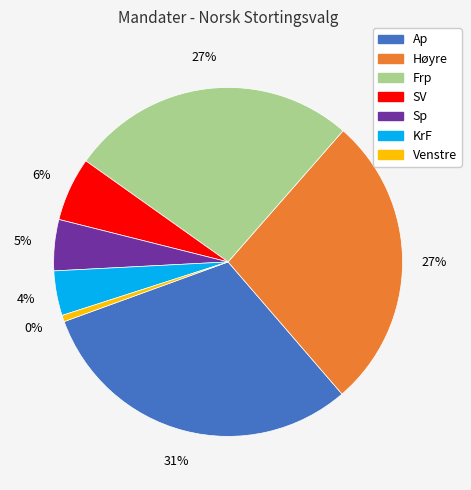

Does Høyre account for over 50% of the chart?

No